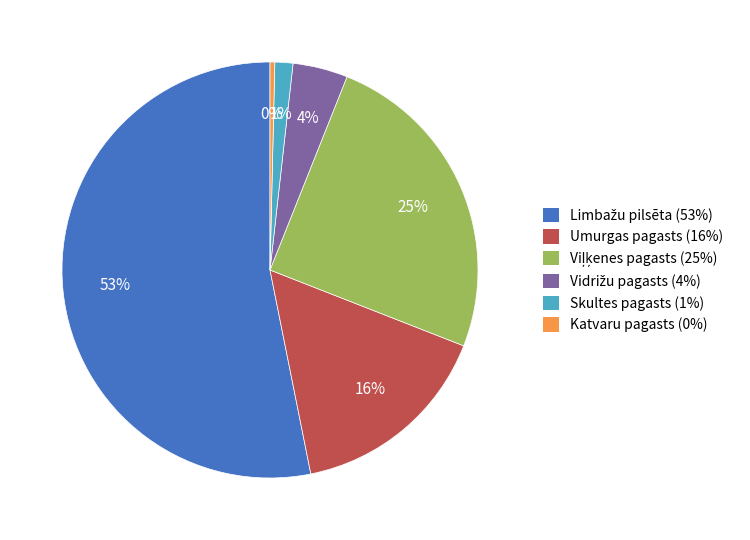

True or false: Umurgas pagasts (16%) accounts for 23% of the total.

False